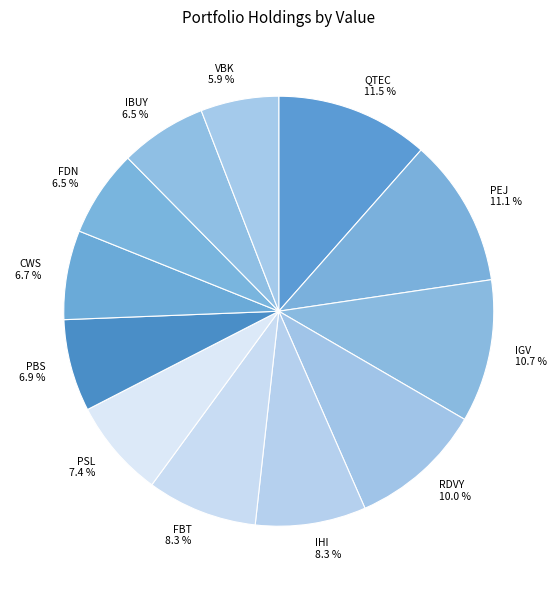

What percentage is NOT represented by FBT 8.3 %?

91.7%